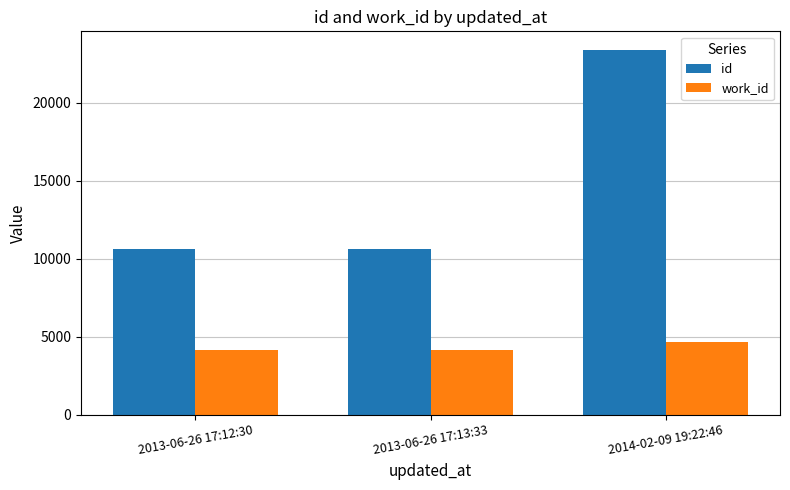

What is the sum of the id values at 2014-02-09 19:22:46 and 2013-06-26 17:12:30?

34044